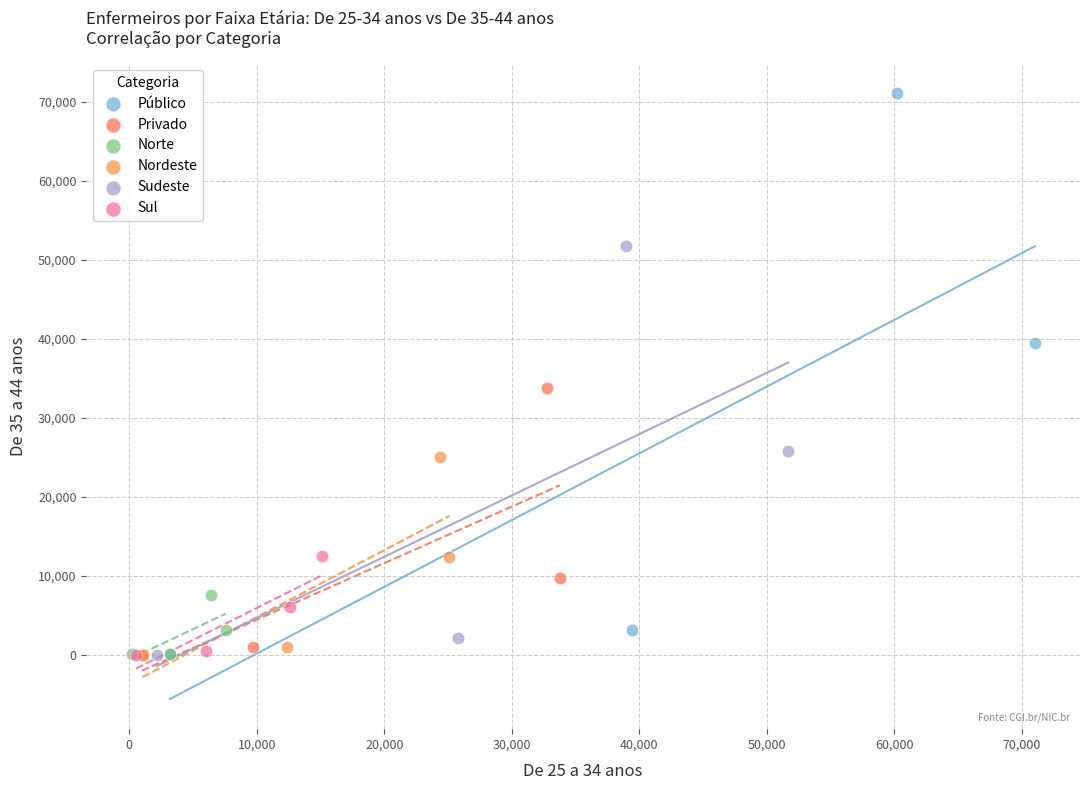

Which series has the largest Y range (max minus min)?

Público